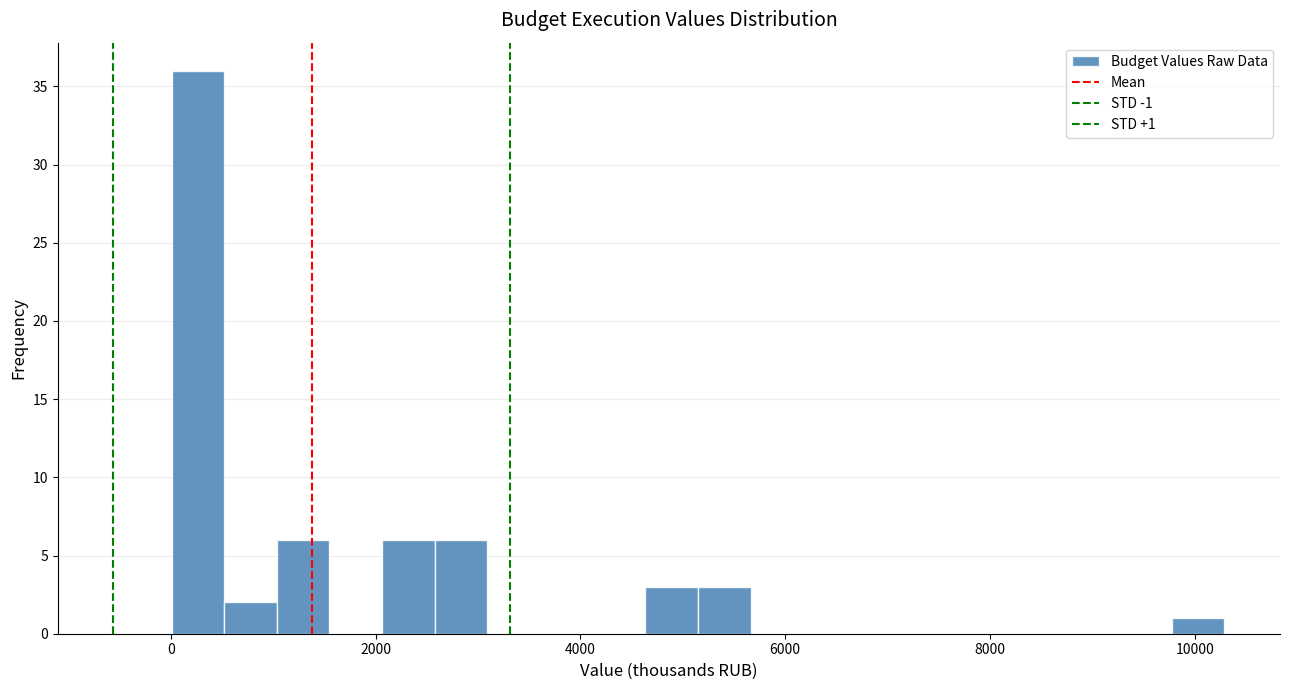

Read against the x-axis, roughly where is the centre of the tallest bar?

200